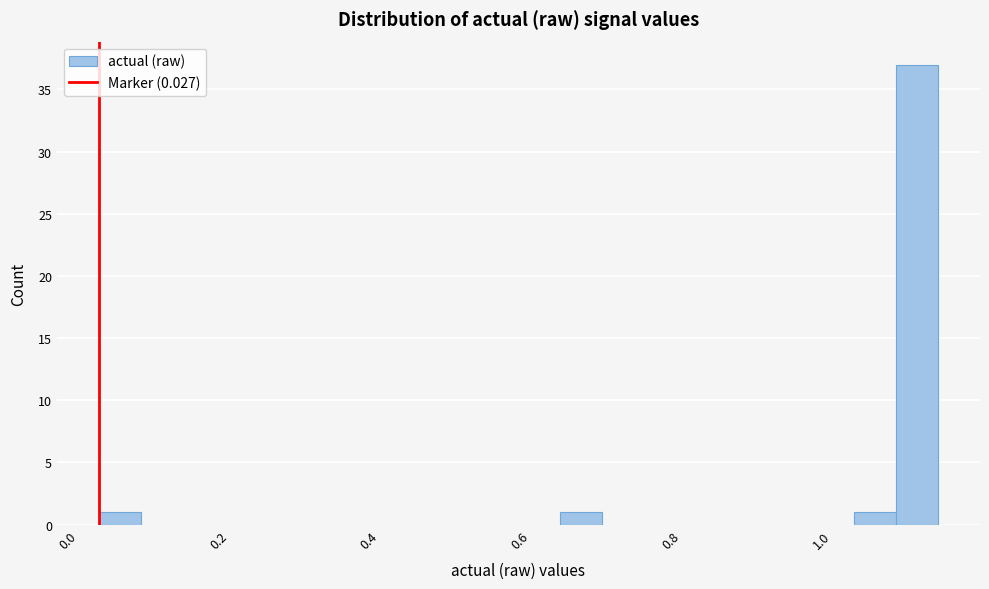

Read against the x-axis, roughly where is the centre of the tallest bar?

1.12